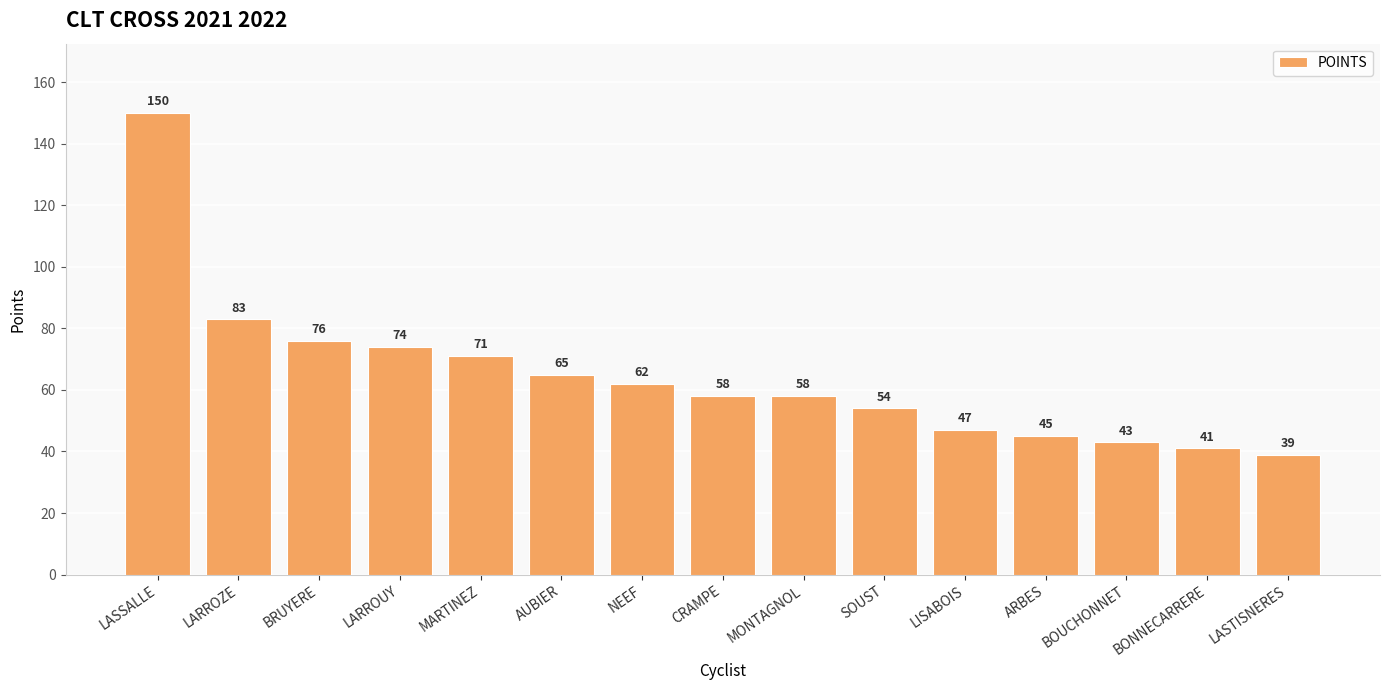

What is the minimum value shown in the chart?

39